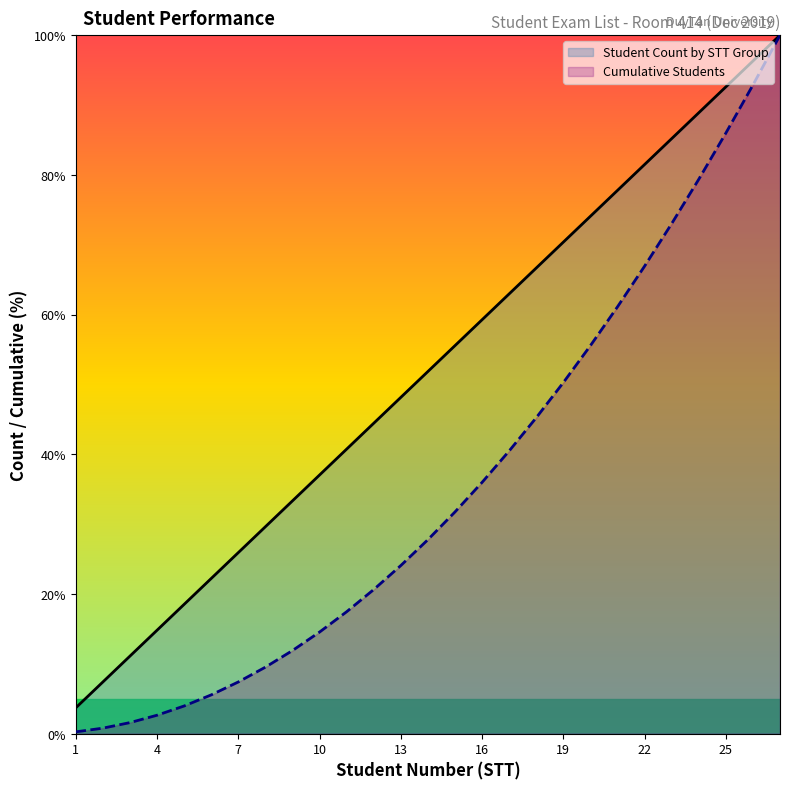

How many categories are shown in the chart?

27